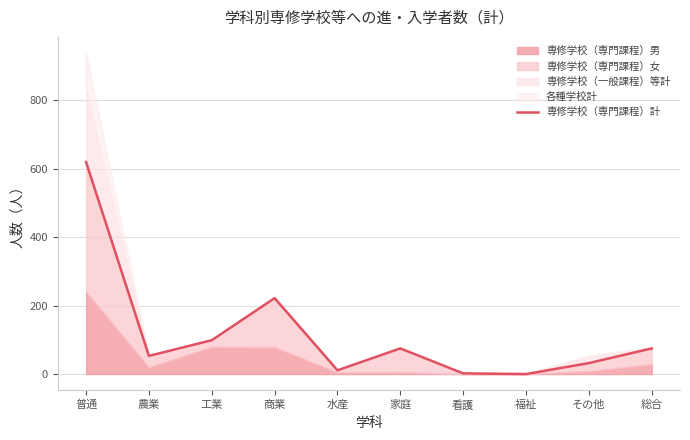

What is the difference between the values at 工業 and 農業?

46